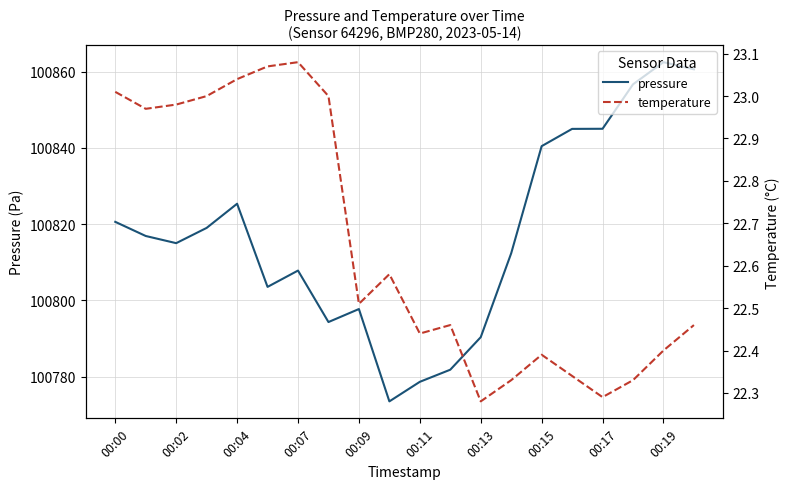

The value of pressure at 00:19 is 100862.5. True or false?

True